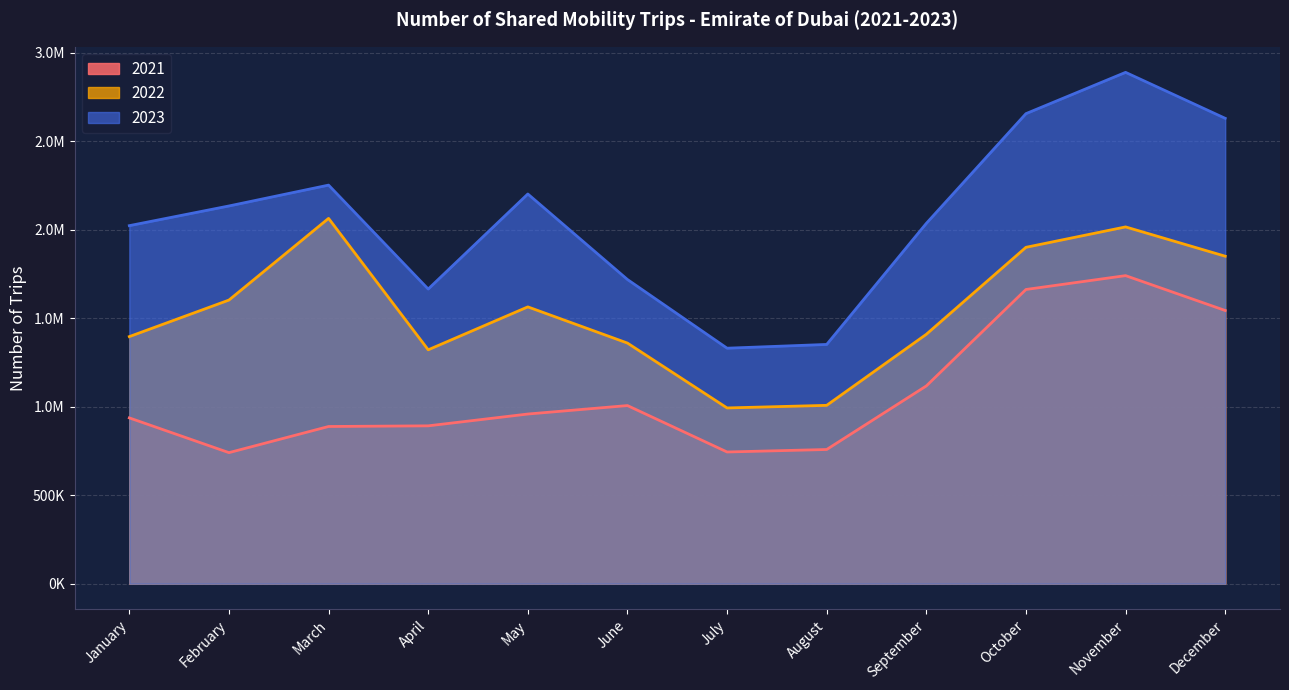

At which label does 2022 reach its minimum?

July